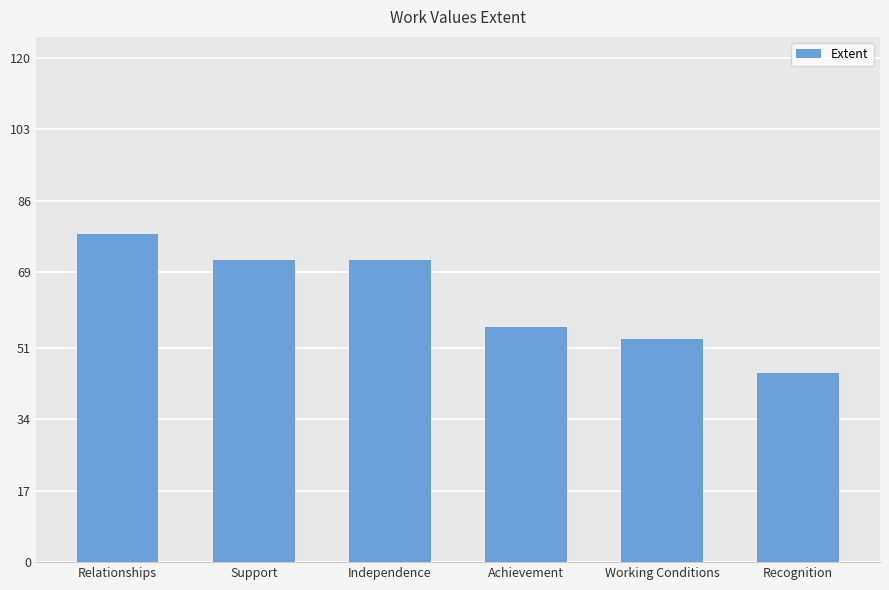

Read the value at Achievement.

56